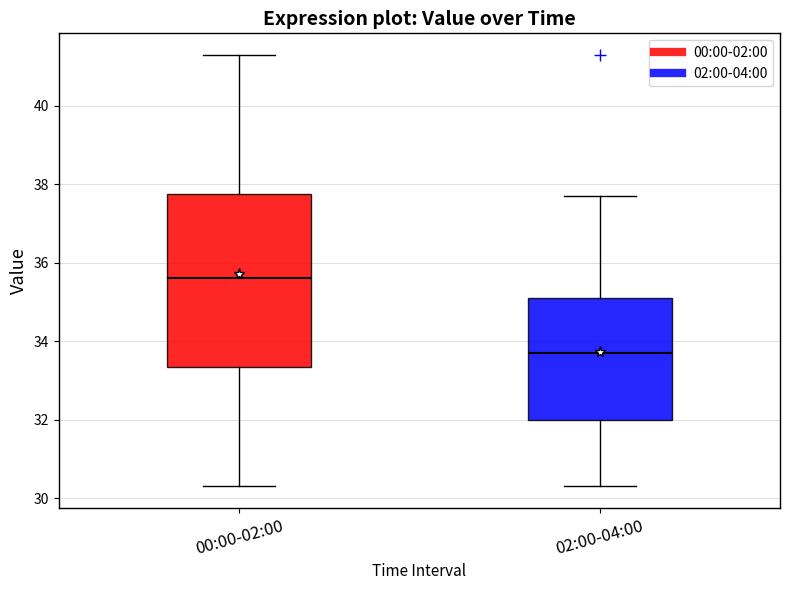

Which box has the lowest median line?

02:00-04:00